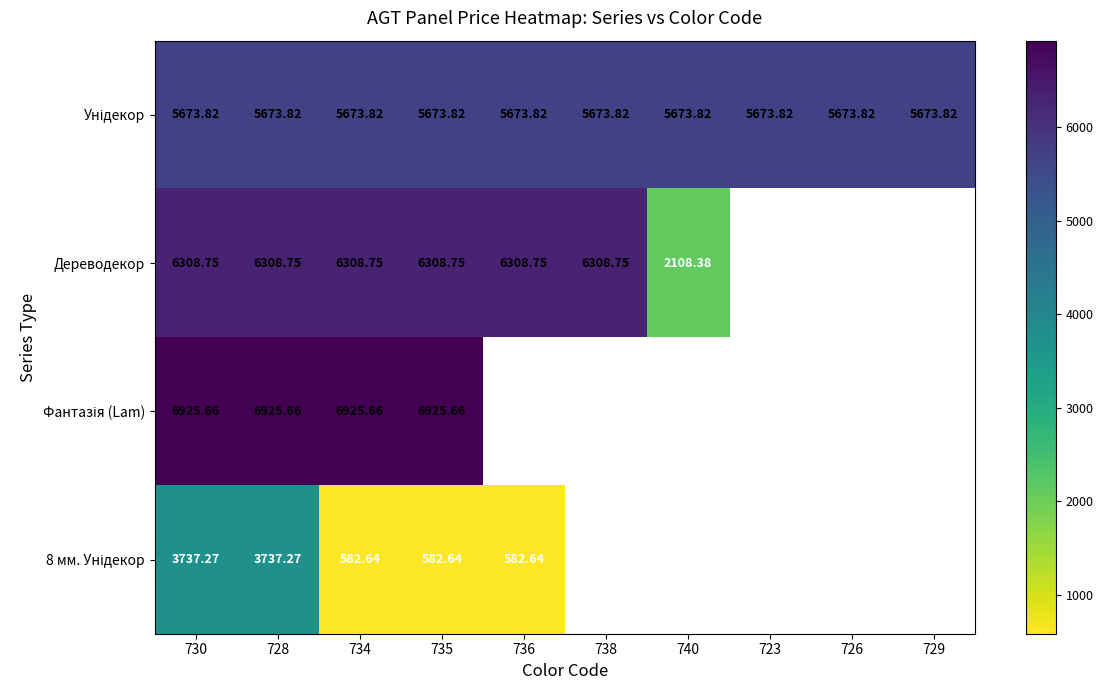

At which category does the chart reach its minimum across all series?

734